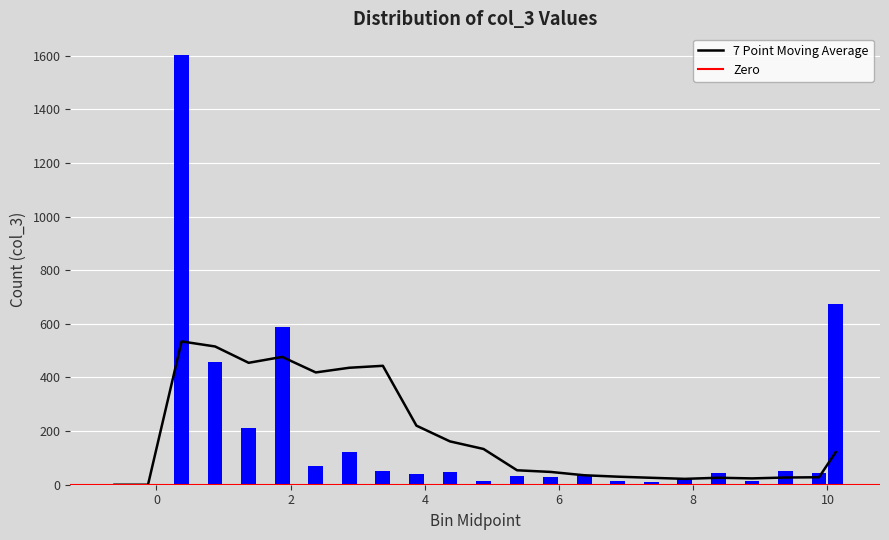

Reading left to right, what are all the values shown in this chart?

-0.75=0	-0.25=0	0.25=1603	0.75=459	1.25=211	1.75=587	2.25=71	2.75=122	3.25=51	3.75=41	4.25=48	4.75=13	5.25=31	5.75=28	6.25=35	6.75=14	7.25=12	7.75=20	8.25=42	8.75=14	9.25=51	9.75=42	10.25=674